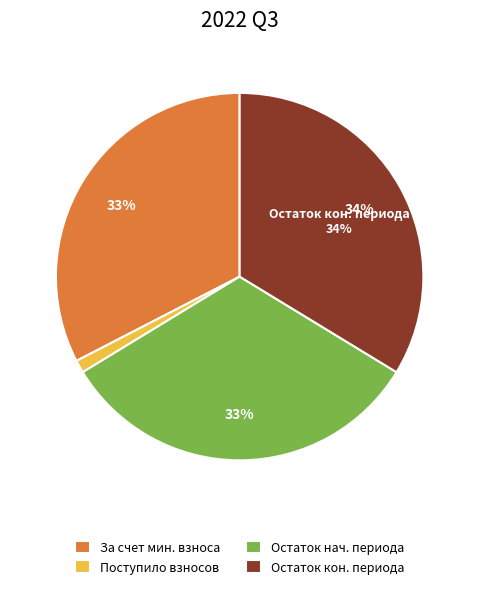

Does Поступило взносов account for over 50% of the chart?

No